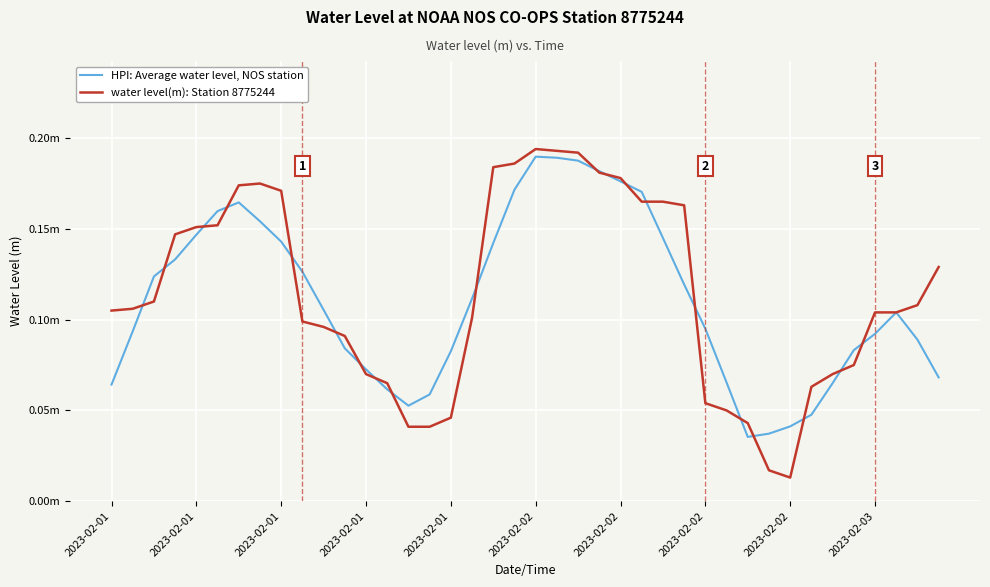

What are all the series names shown in the legend?

HPI: Average water level, NOS station, water level(m): Station 8775244